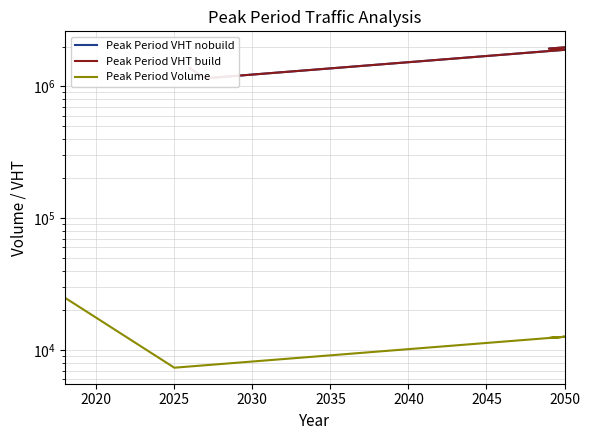

True or false: Peak Period Volume has more than 2 points higher than both neighbors.

False